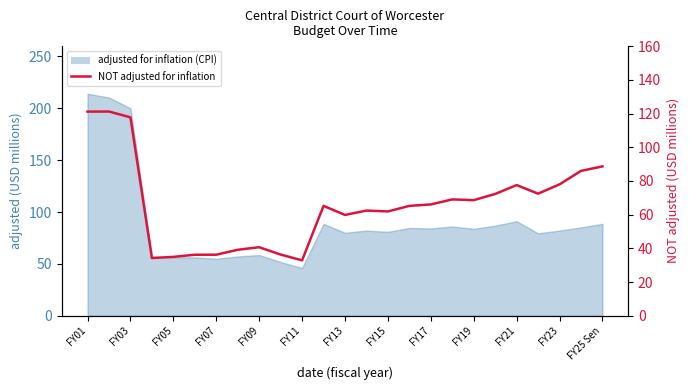

What is the average value?

65.7